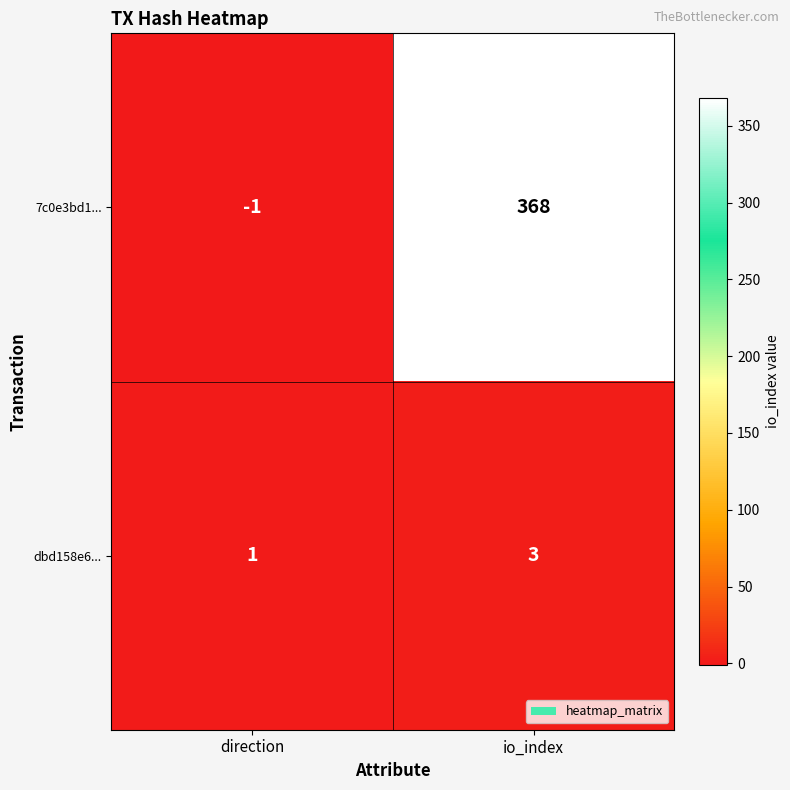

How many distinct data groups are displayed?

2